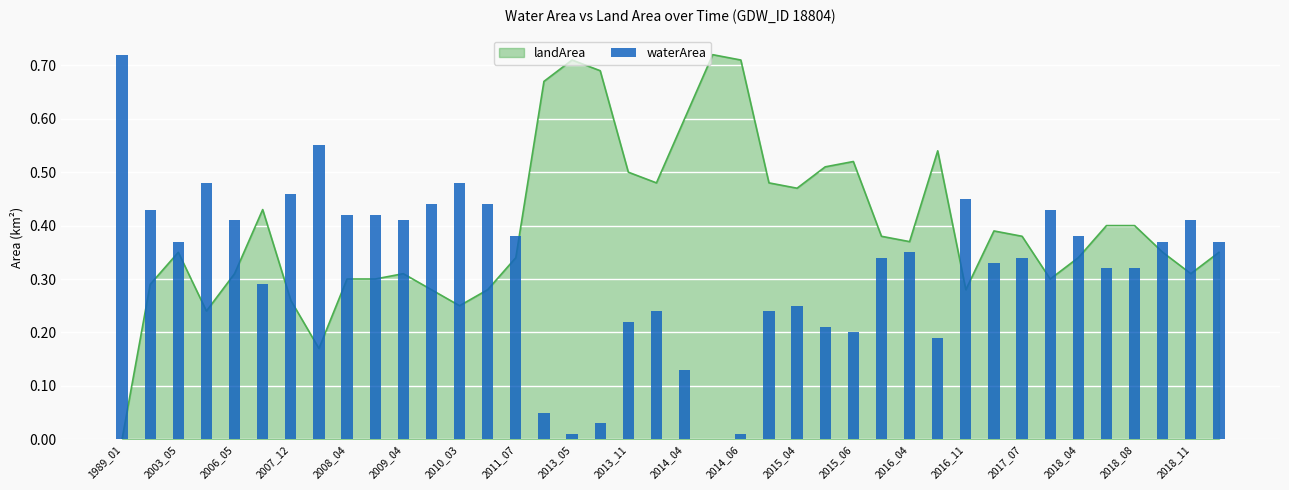

How many values exceed 0?

39